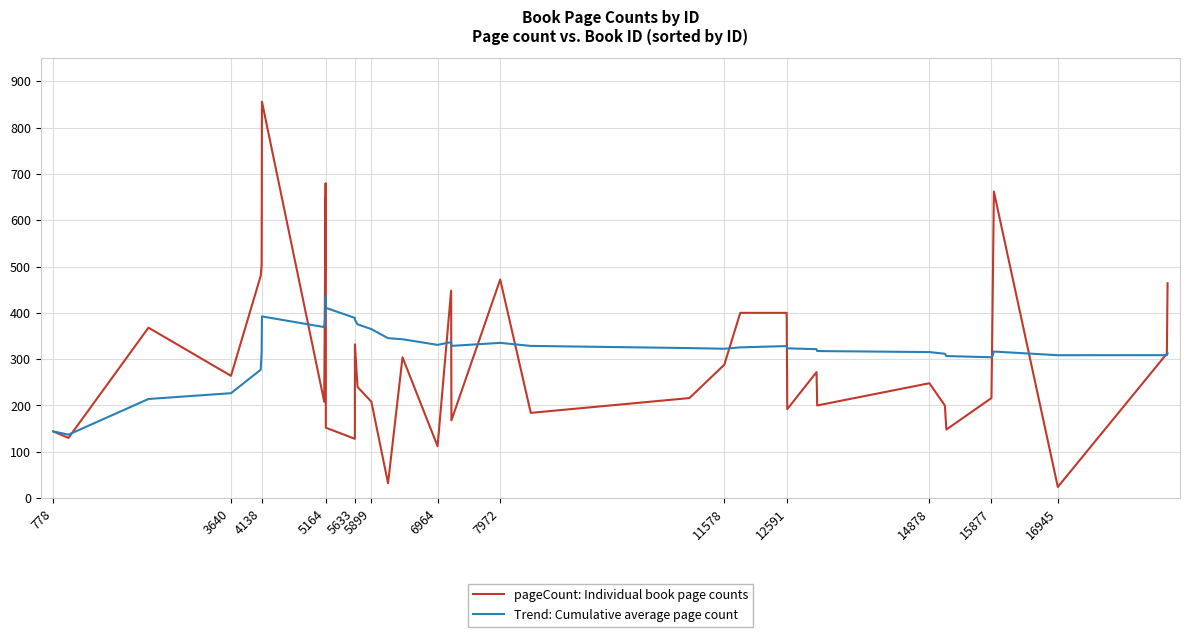

What is the lowest value of the Trend: Cumulative average page count series?

137.0